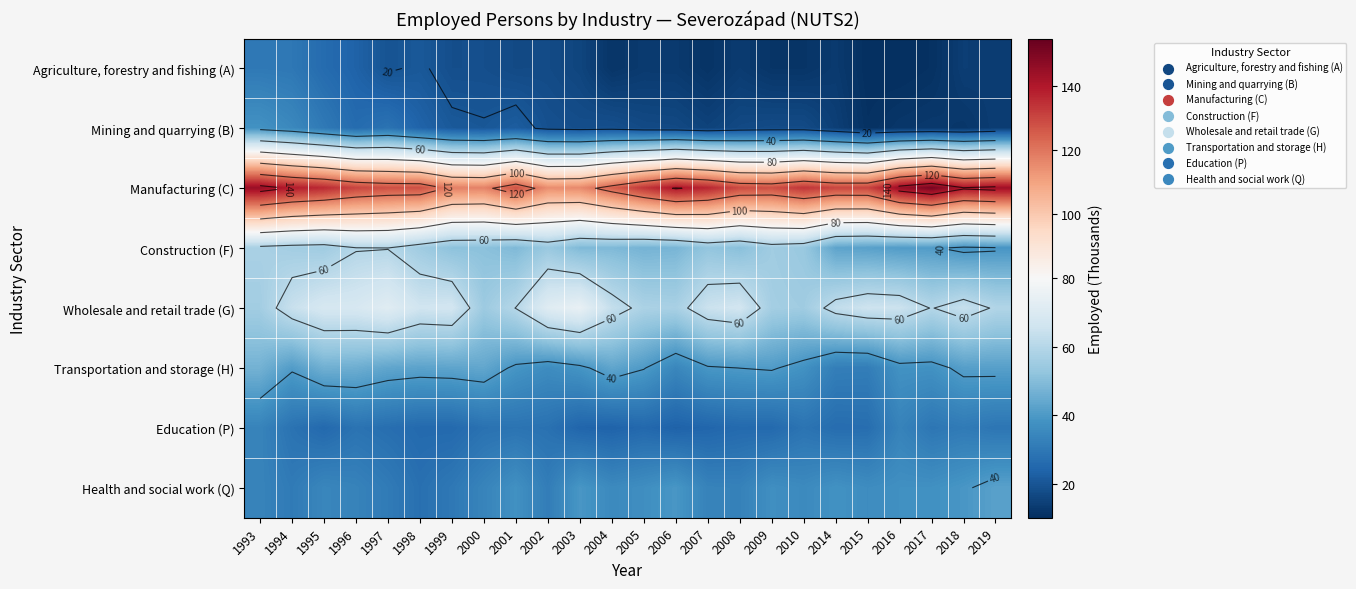

Which series changed the most between 2006 and 2019?

Construction (F)